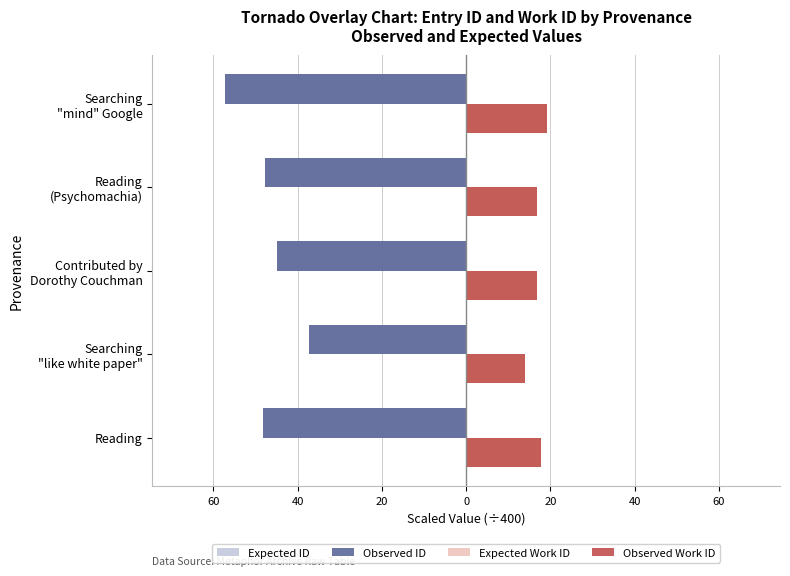

What are all the series names shown in the legend?

Expected ID, Observed ID, Expected Work ID, Observed Work ID